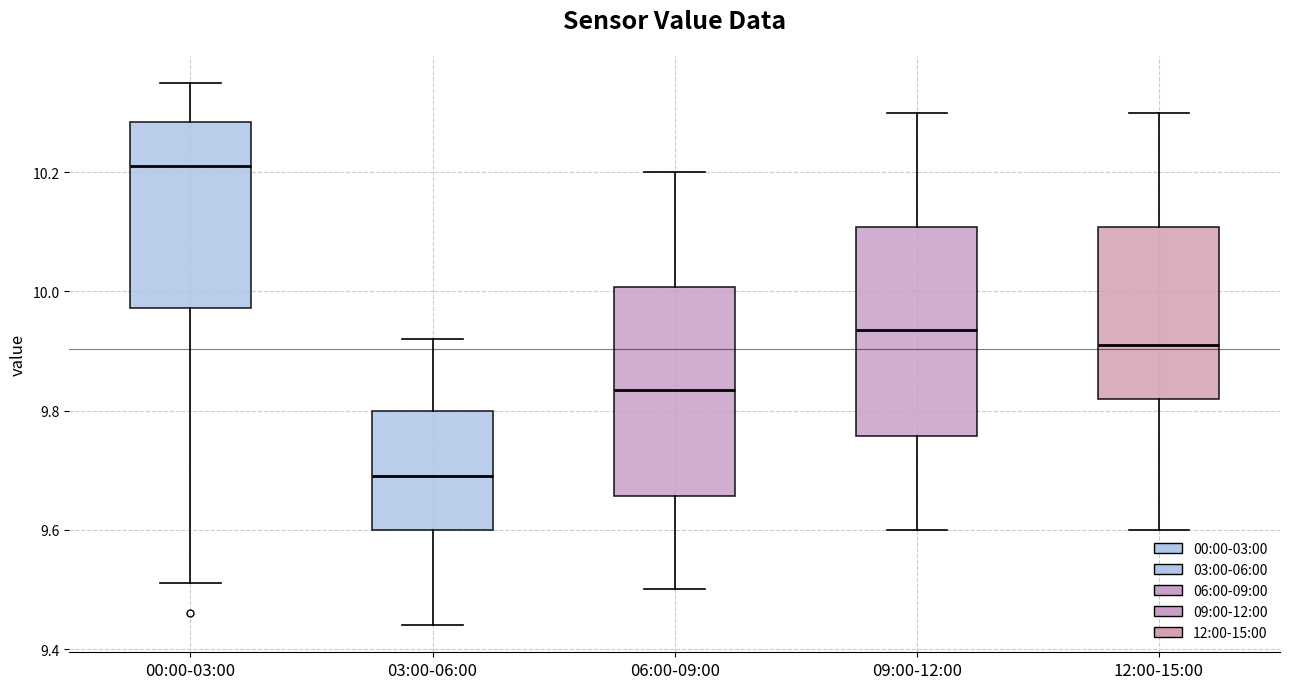

Where is the lower edge of the box for 09:00-12:00 on the y-axis? The values are not printed on the chart, so give them approximately, as read against the axis.

9.76